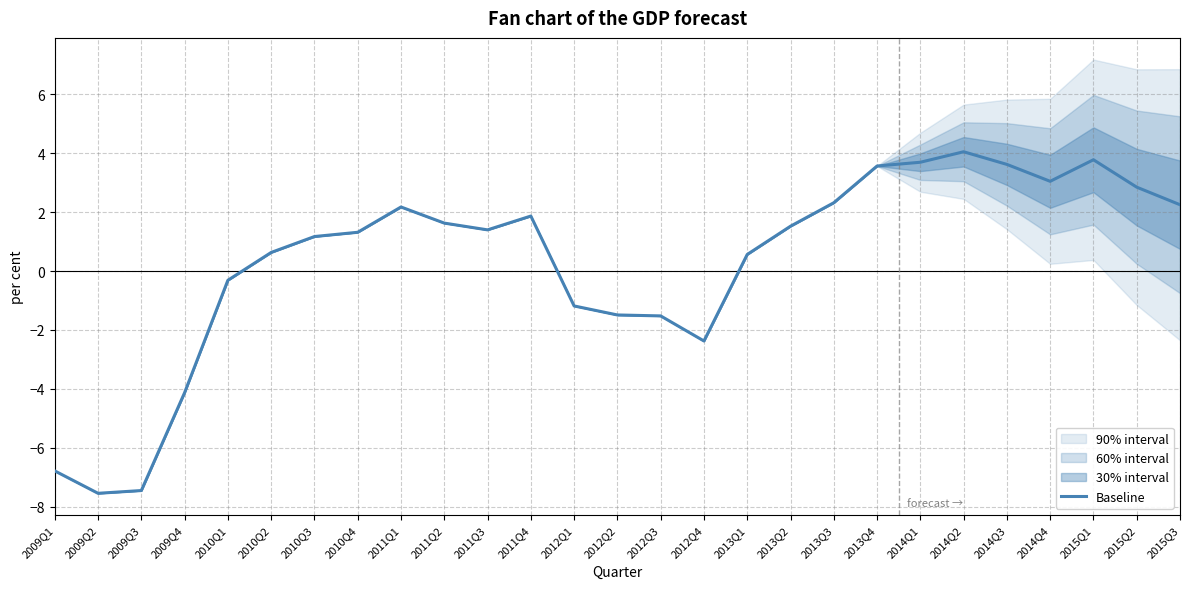

How many data points does each series have?

27